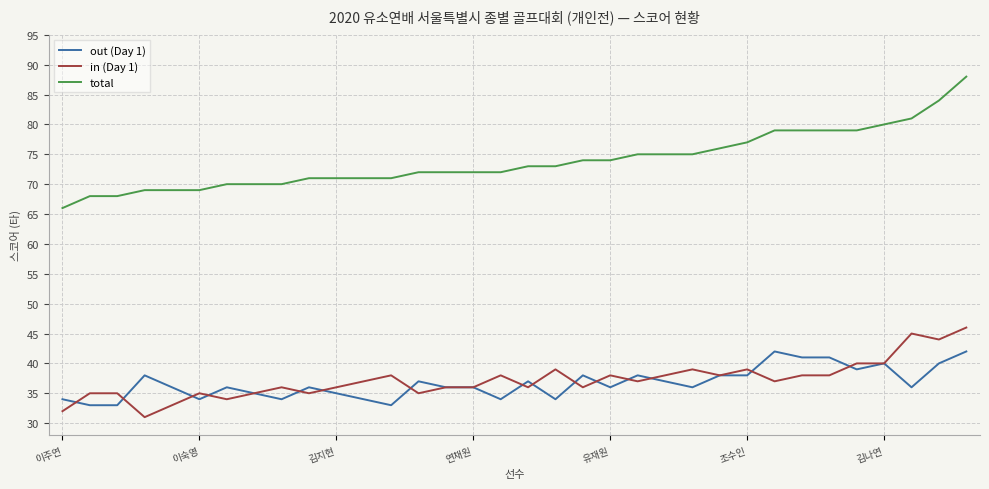

Which series has the largest total across all categories?

total